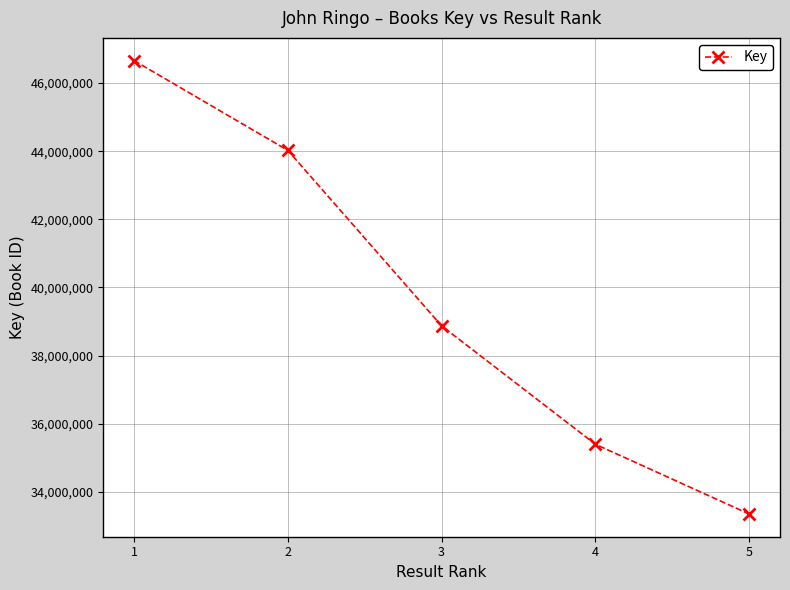

Reading left to right, what are all the values shown in this chart?

46660216	44022639	38869319	35393484	33345214